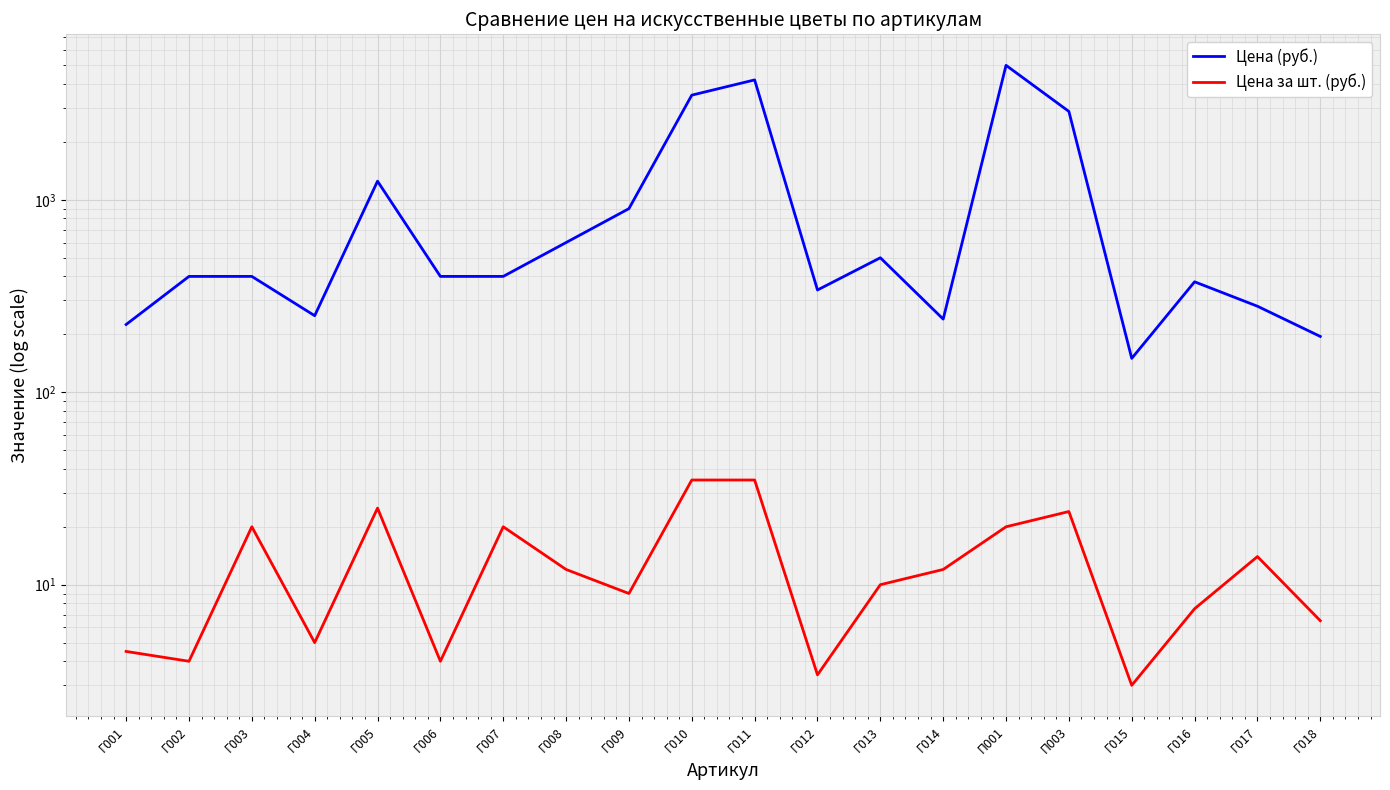

What is the sum of all Цена за шт. (руб.) values?

273.9